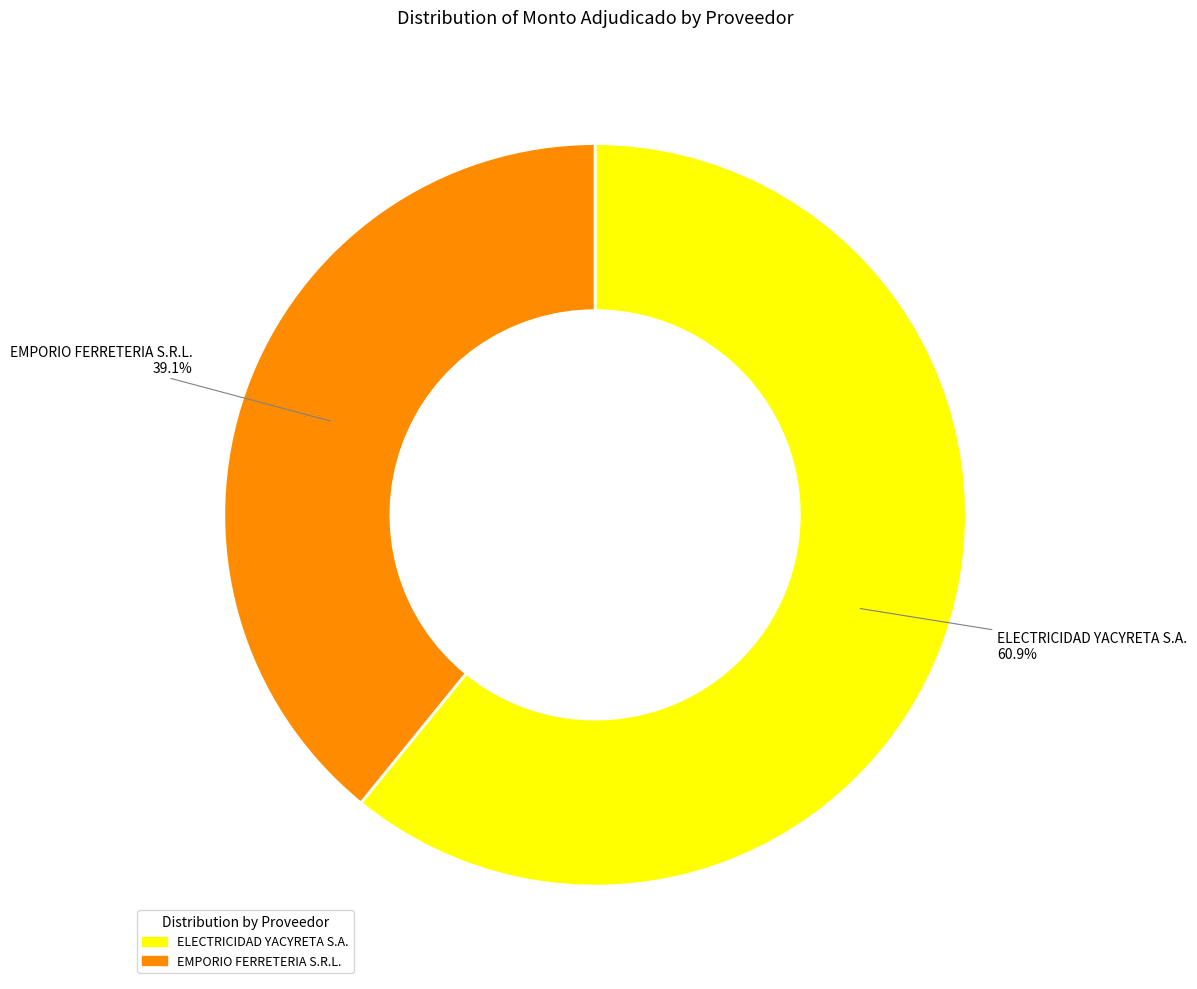

Rank the categories by value from highest to lowest.

ELECTRICIDAD YACYRETA S.A., EMPORIO FERRETERIA S.R.L.